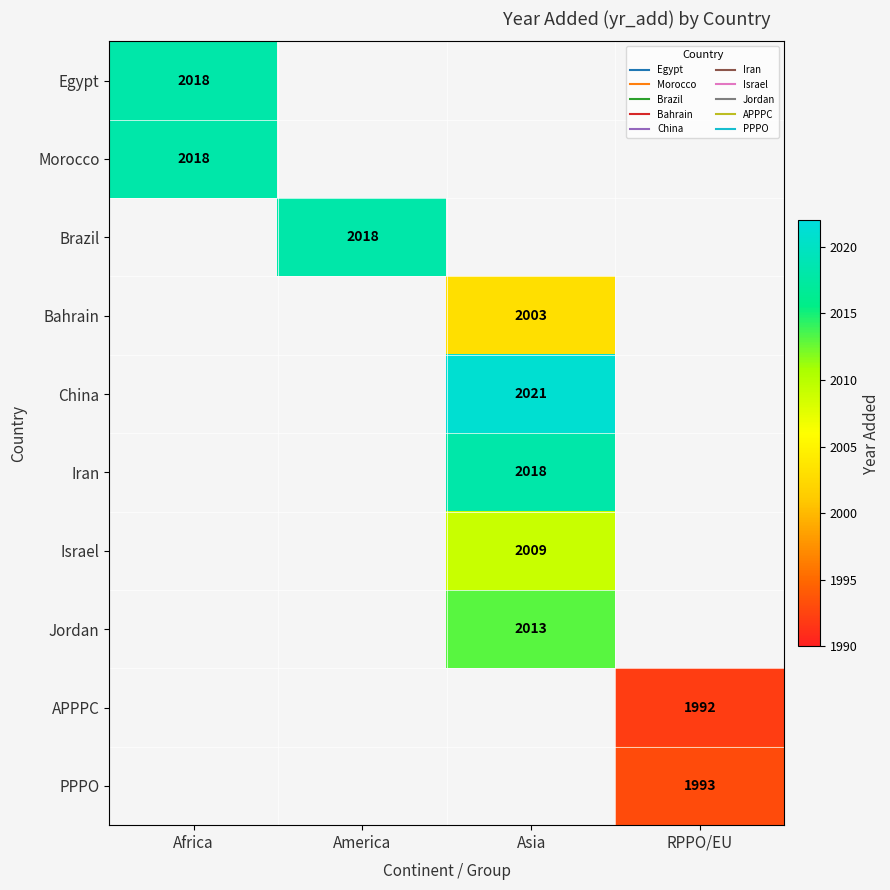

List the series in order of their peak value, lowest first.

Egypt, Morocco, Brazil, Bahrain, China, Iran, Israel, Jordan, APPPC, PPPO